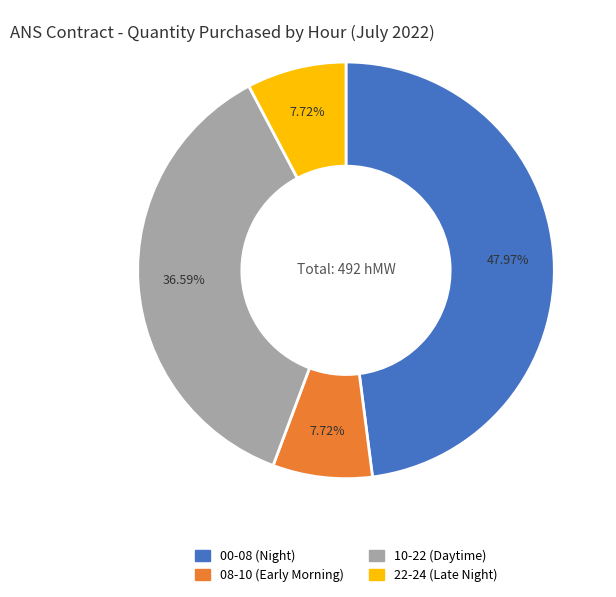

How many segments does this pie chart have?

4